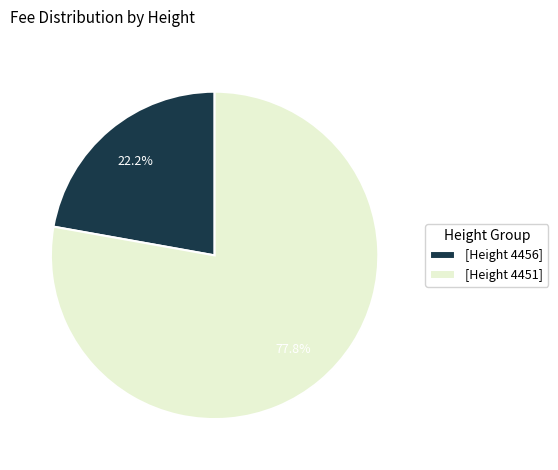

Which slice represents more than half of the pie?

[Height 4451]